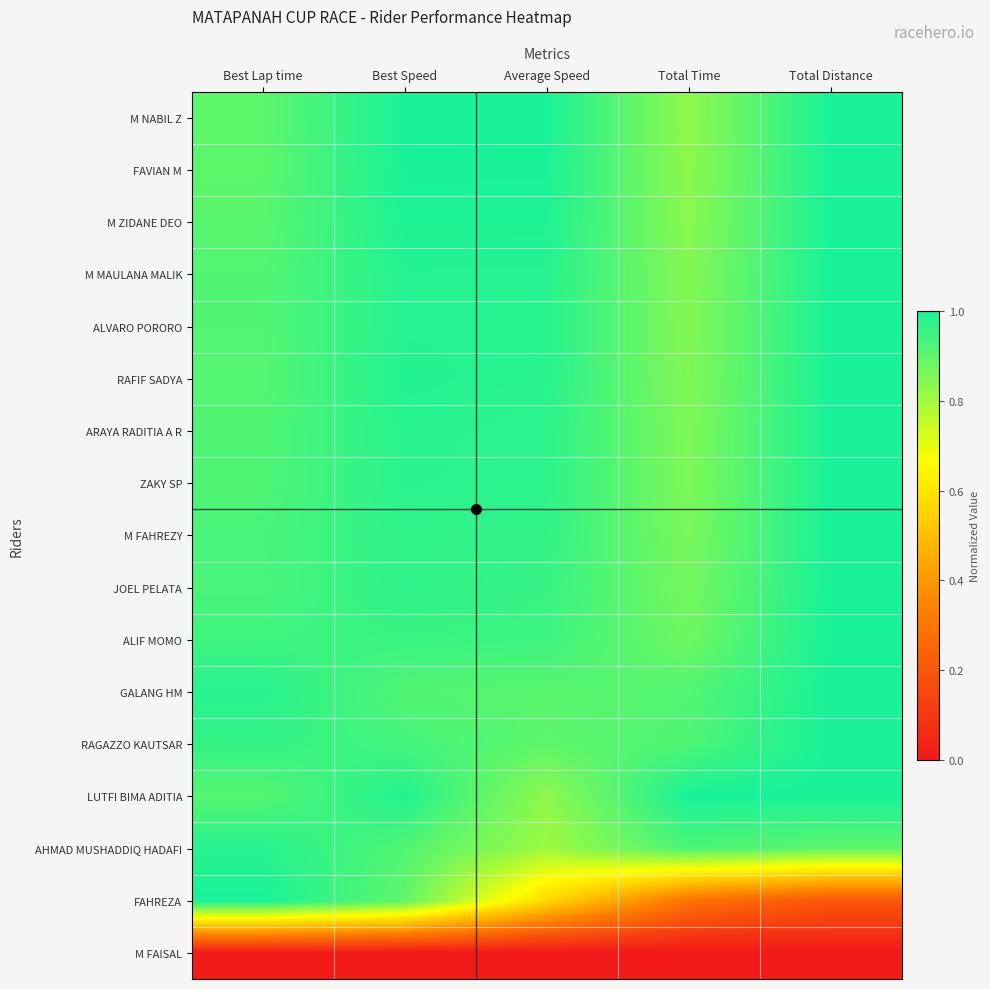

Rank the series by their maximum value, from lowest to highest.

M FAISAL, AHMAD MUSHADDIQ HADAFI, M NABIL Z, FAVIAN M, M ZIDANE DEO, M MAULANA MALIK, ALVARO PORORO, RAFIF SADYA, ARAYA RADITIA A R, ZAKY SP, M FAHREZY, JOEL PELATA, ALIF MOMO, GALANG HM, RAGAZZO KAUTSAR, LUTFI BIMA ADITIA, FAHREZA